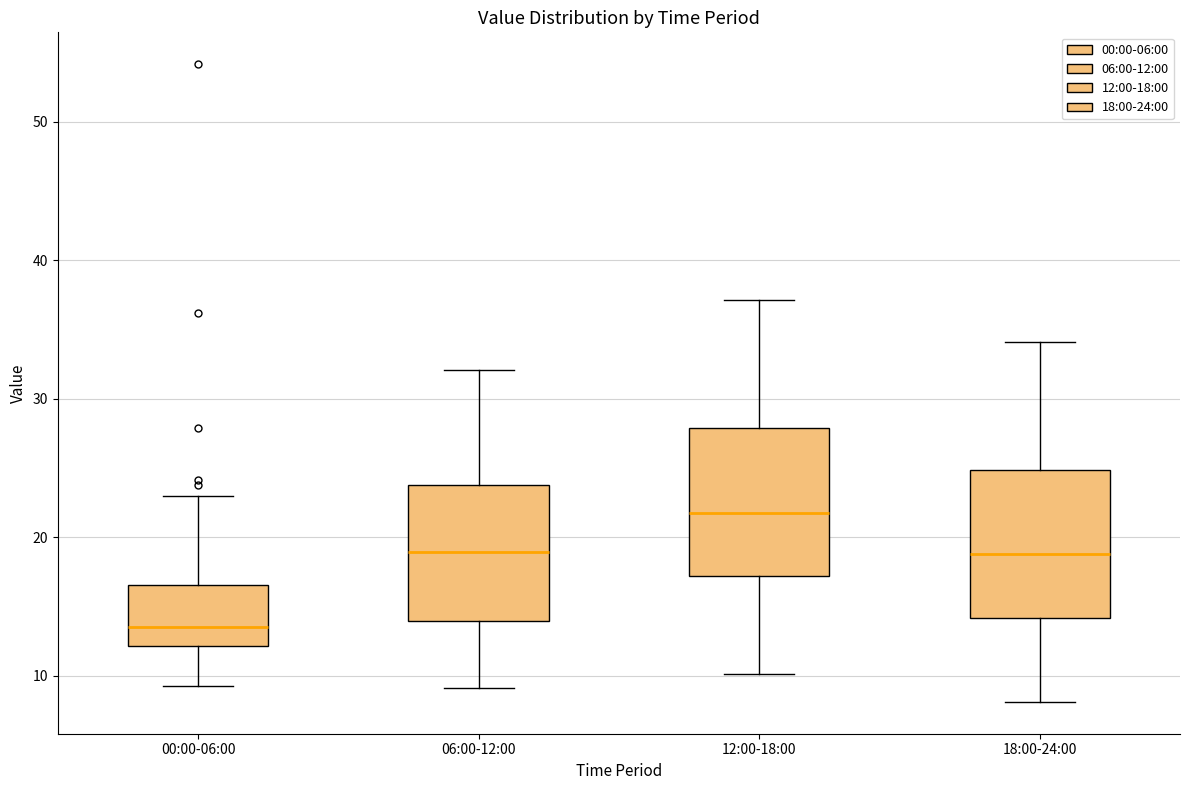

Reading left to right, read every box against the y-axis: the position of its median line, the range the box covers, and the ends of its whiskers. The values are not printed on the chart, so give them approximately, as read against the axis.

00:00-06:00: median 13, box 12 to 17, whiskers 9 to 23
06:00-12:00: median 19, box 14 to 24, whiskers 9 to 32
12:00-18:00: median 22, box 17 to 28, whiskers 10 to 37
18:00-24:00: median 19, box 14 to 25, whiskers 8 to 34